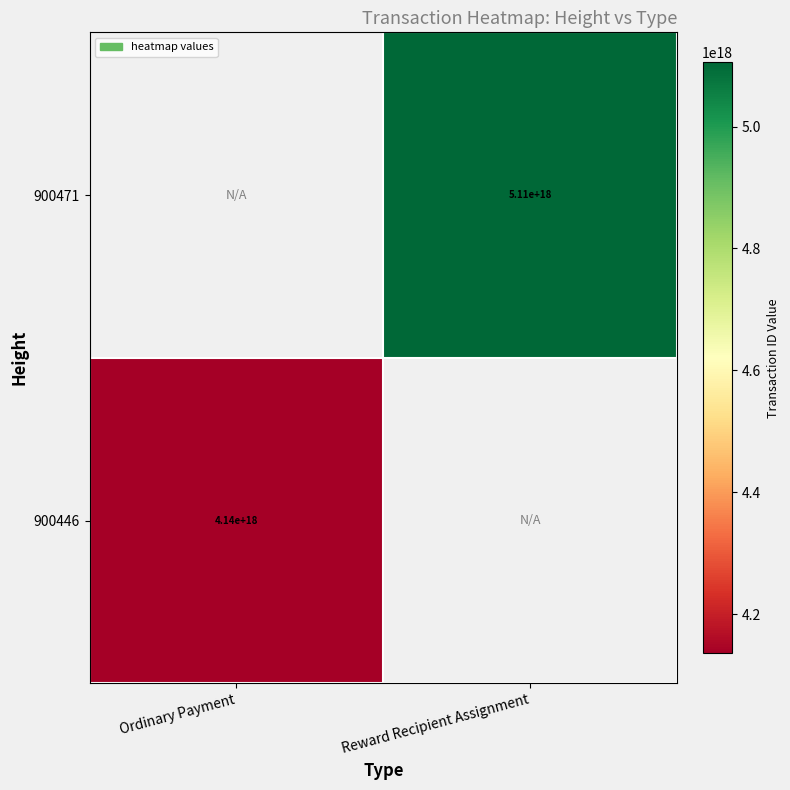

The 900446 series shows 5900587067177788416 at Ordinary Payment. True or false?

False